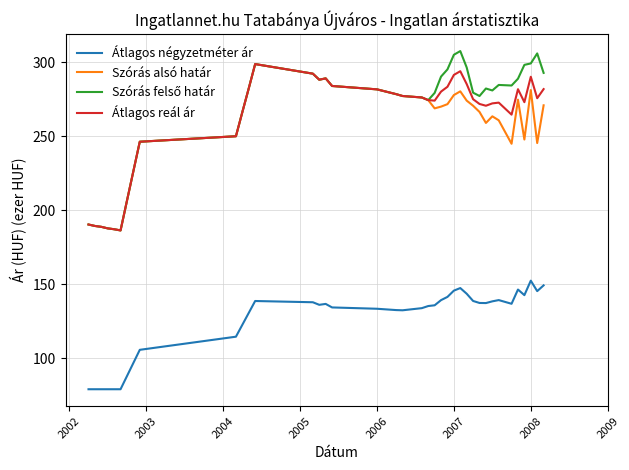

True or false: Szórás alsó határ and Átlagos négyzetméter ár cross at least once.

False